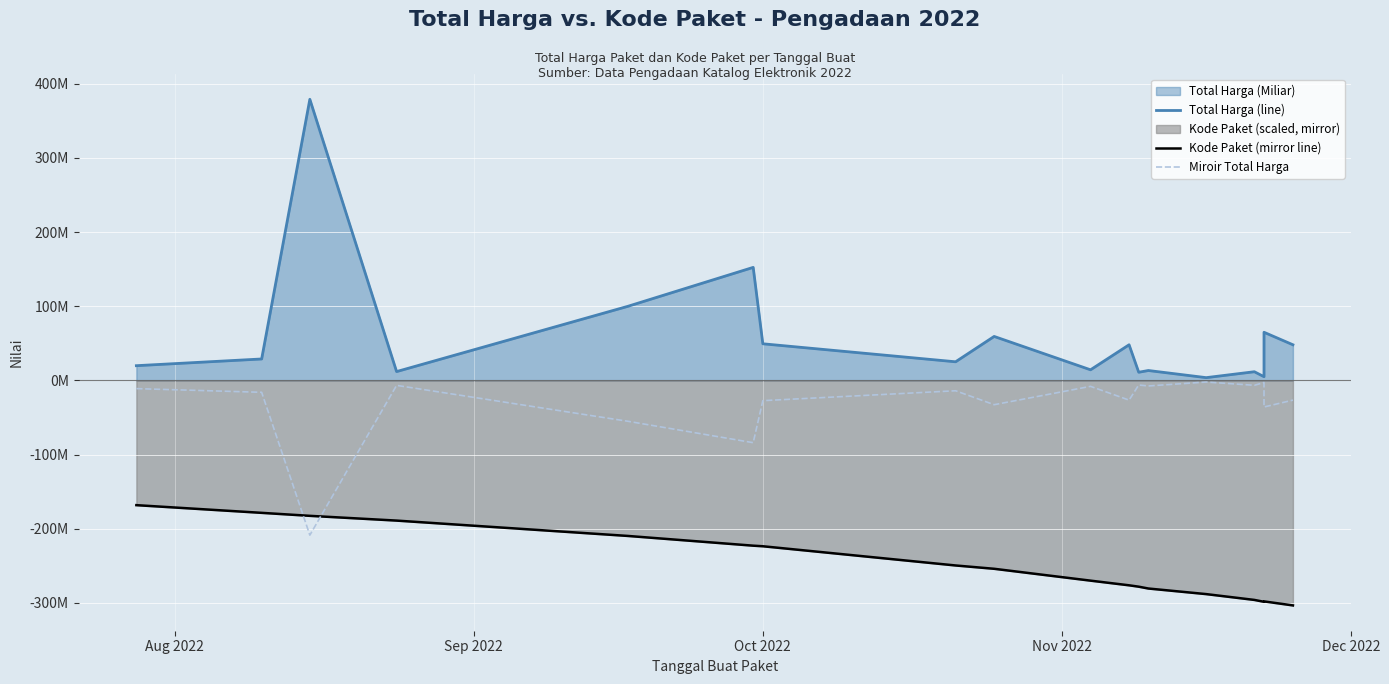

What is the maximum value shown in the chart?

379075000.0